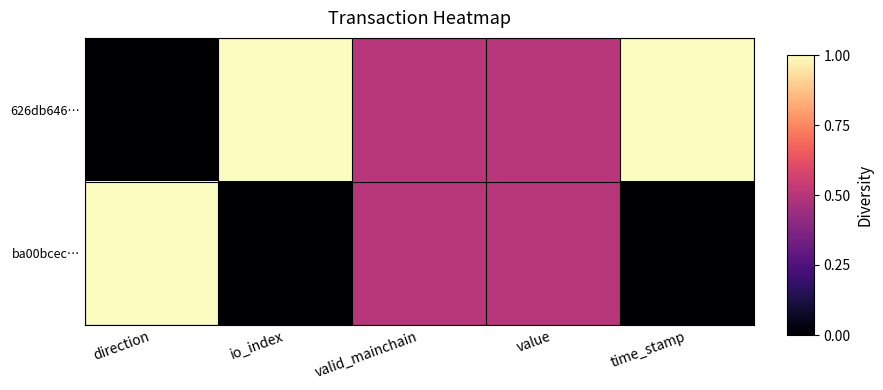

What is the maximum value shown in the chart?

1.0